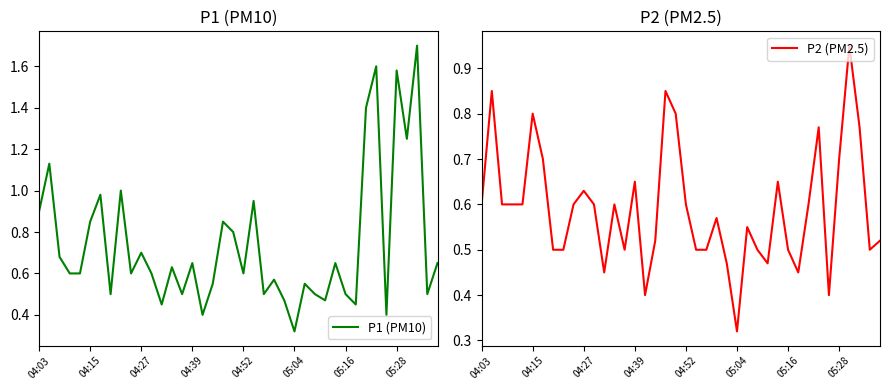

At how many categories does at least one series exceed 0?

40